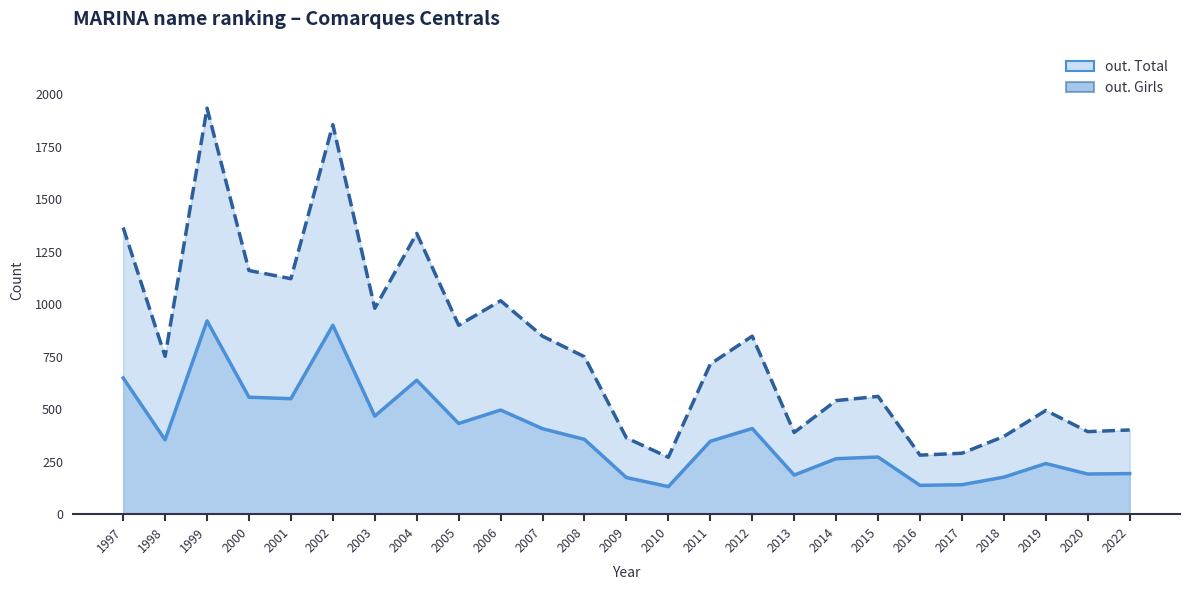

The out. Total series shows 116 at 2022. True or false?

False